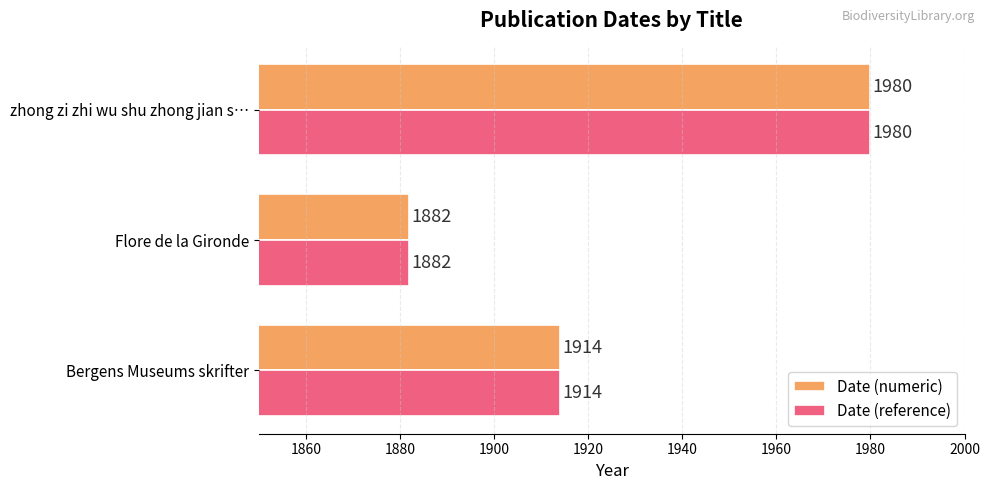

Is it true that Date (reference) equals 1882 at Flore de la Gironde?

True